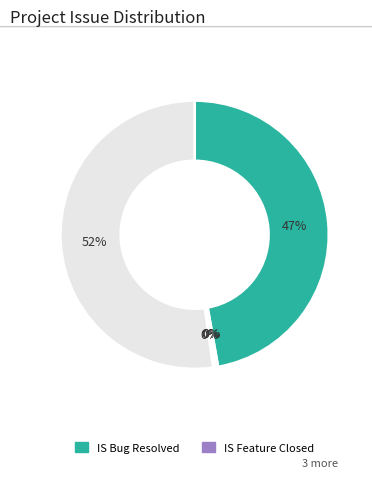

To the nearest percent, what is the average slice percentage?

20%